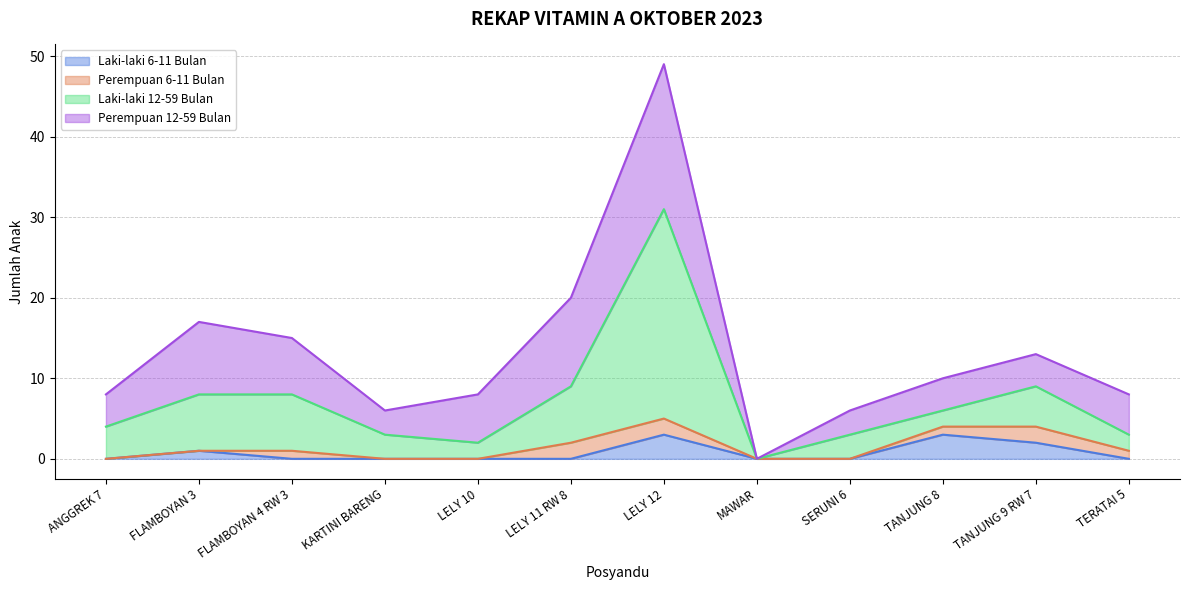

What is the label of the 2nd point from the right?

TANJUNG 9 RW 7